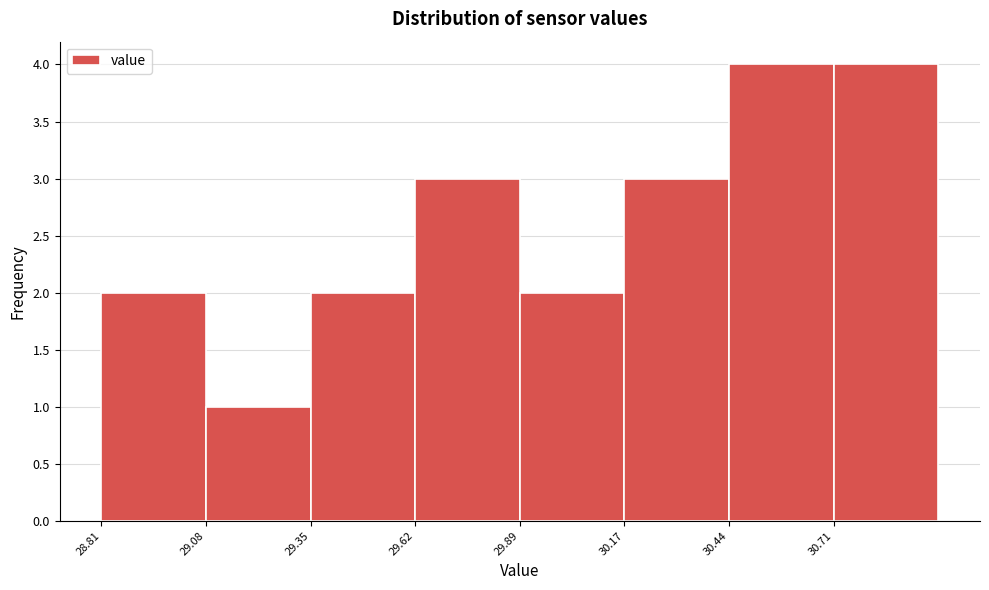

Reading left to right, list every bar in this chart as the range it spans on the x-axis followed by its height. Neither the bar edges nor the heights are printed on the chart, so give them approximately, as read against the axes.

28.80 to 29.10: 2
29.10 to 29.35: 1
29.35 to 29.60: 2
29.60 to 29.90: 3
29.90 to 30.15: 2
30.15 to 30.45: 3
30.45 to 30.70: 4
30.70 to 31.00: 4